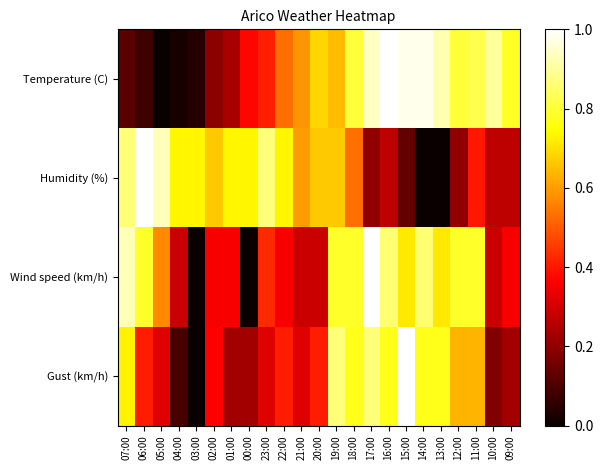

Rank the series at 23:00 from highest to lowest value.

Humidity (%), Wind speed (km/h), Temperature (C), Gust (km/h)